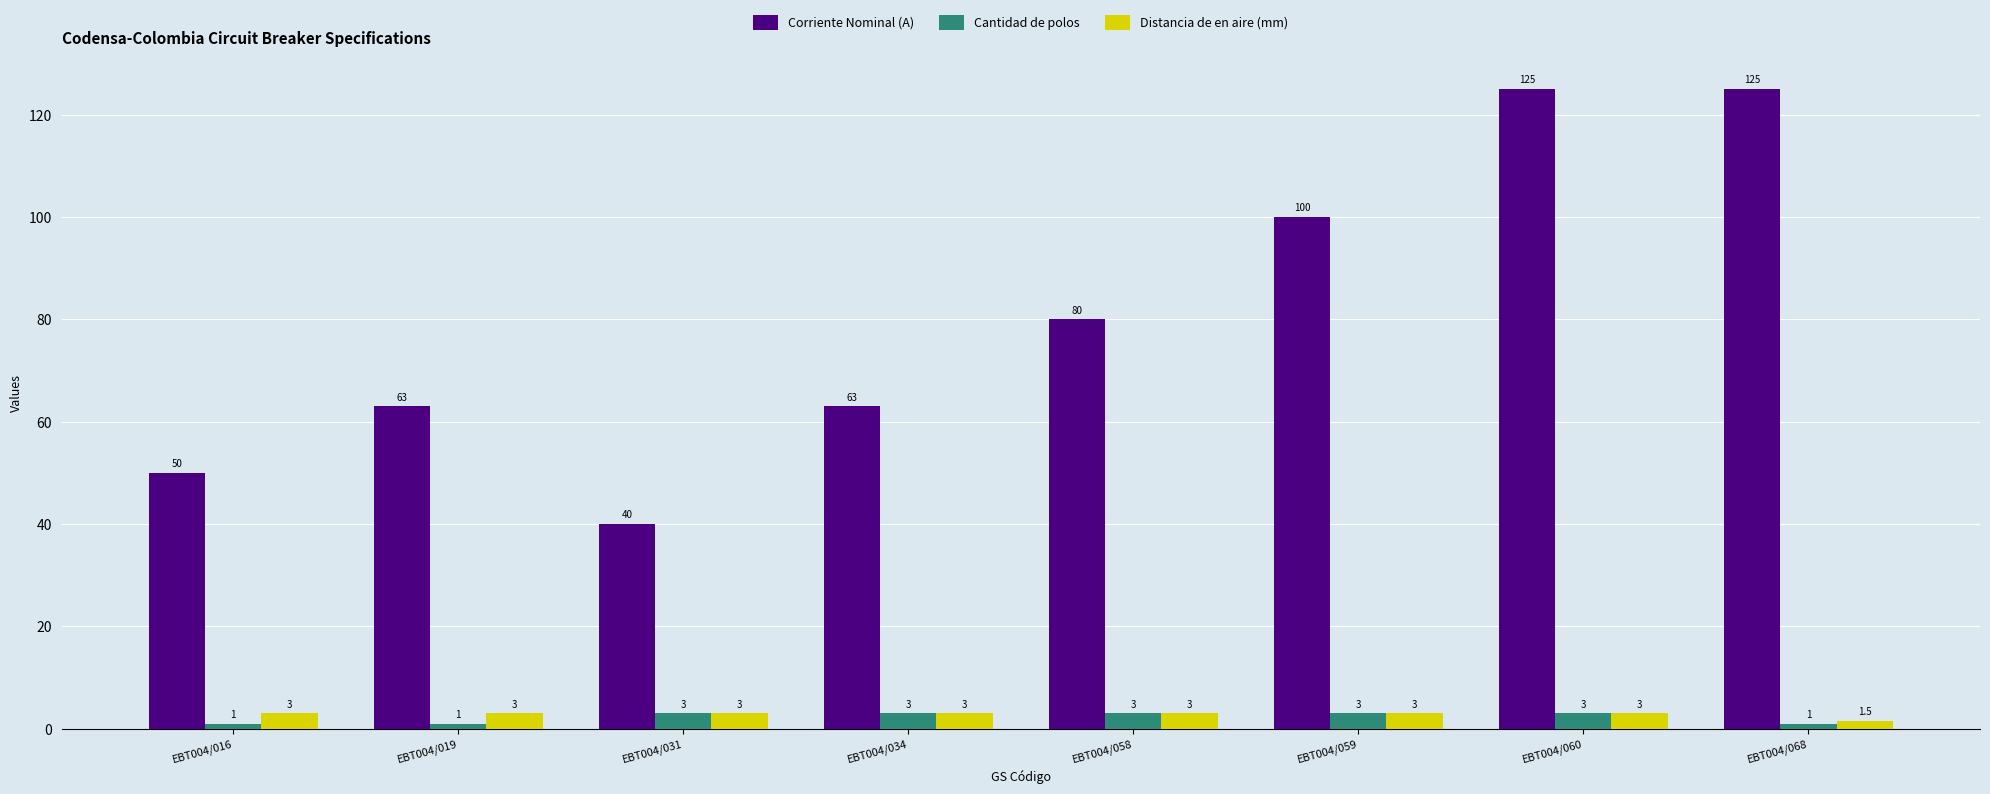

What is the difference between the maximum and minimum values in the Corriente Nominal (A) series?

85.0